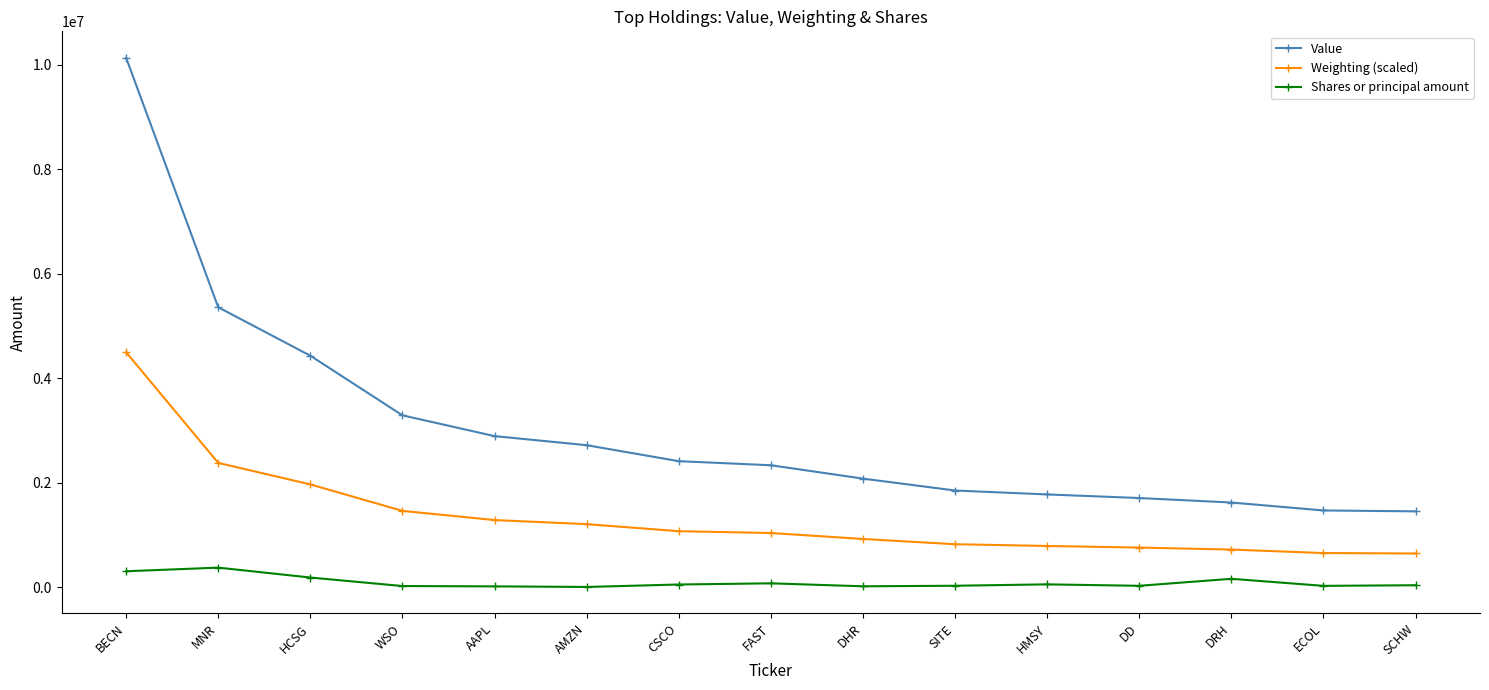

At which label is Weighting (scaled) closest to 2570000?

MNR